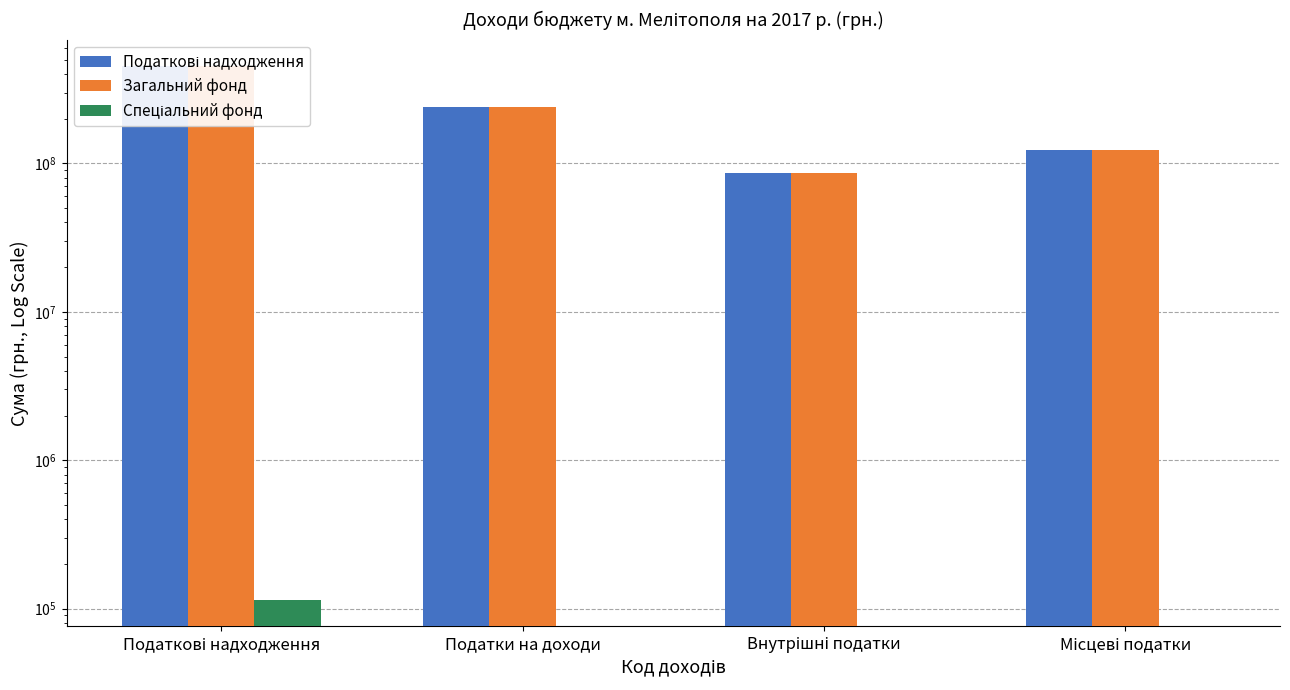

What is the approximate value of Спеціальний фонд at Податкові надходження?

115000